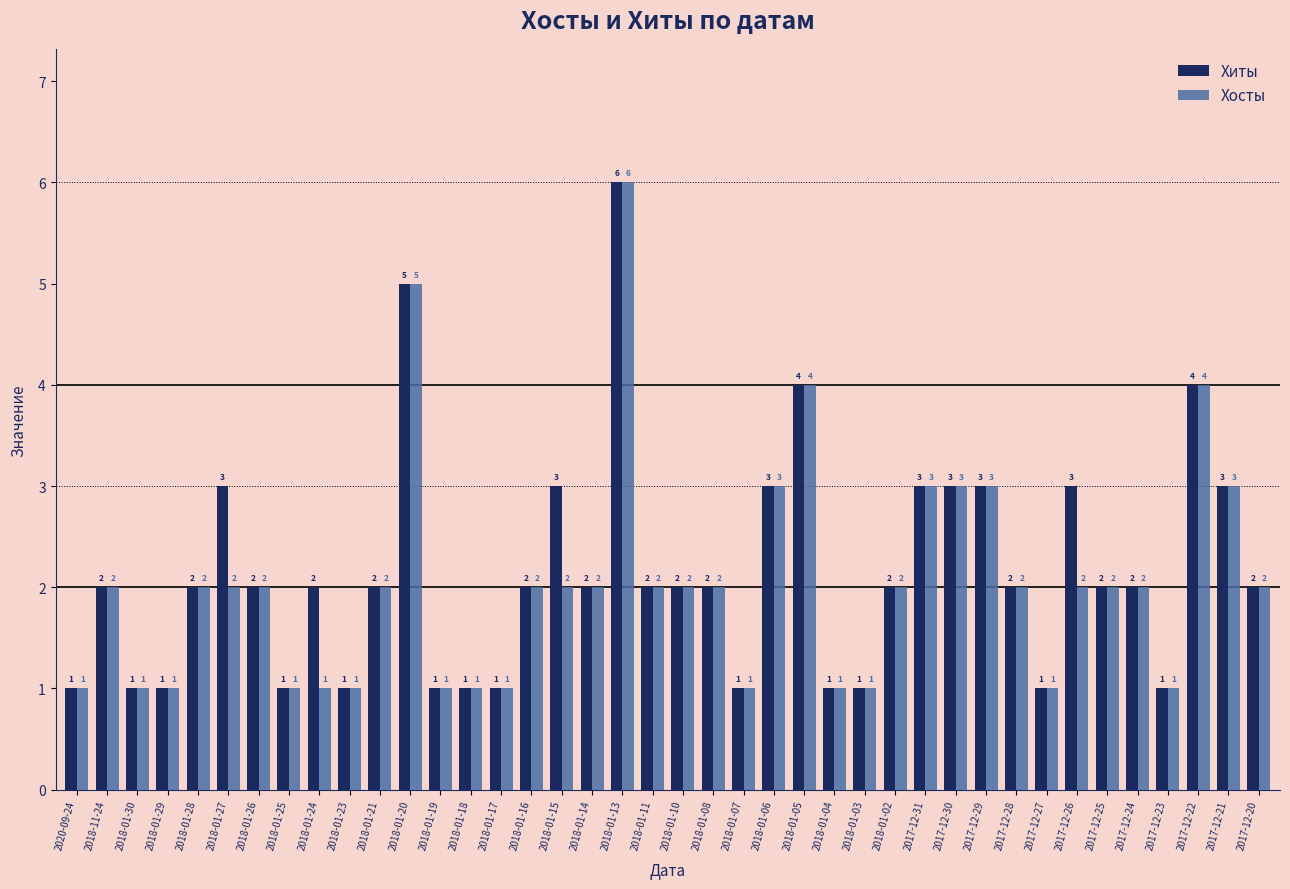

How many bars are there in total?

80